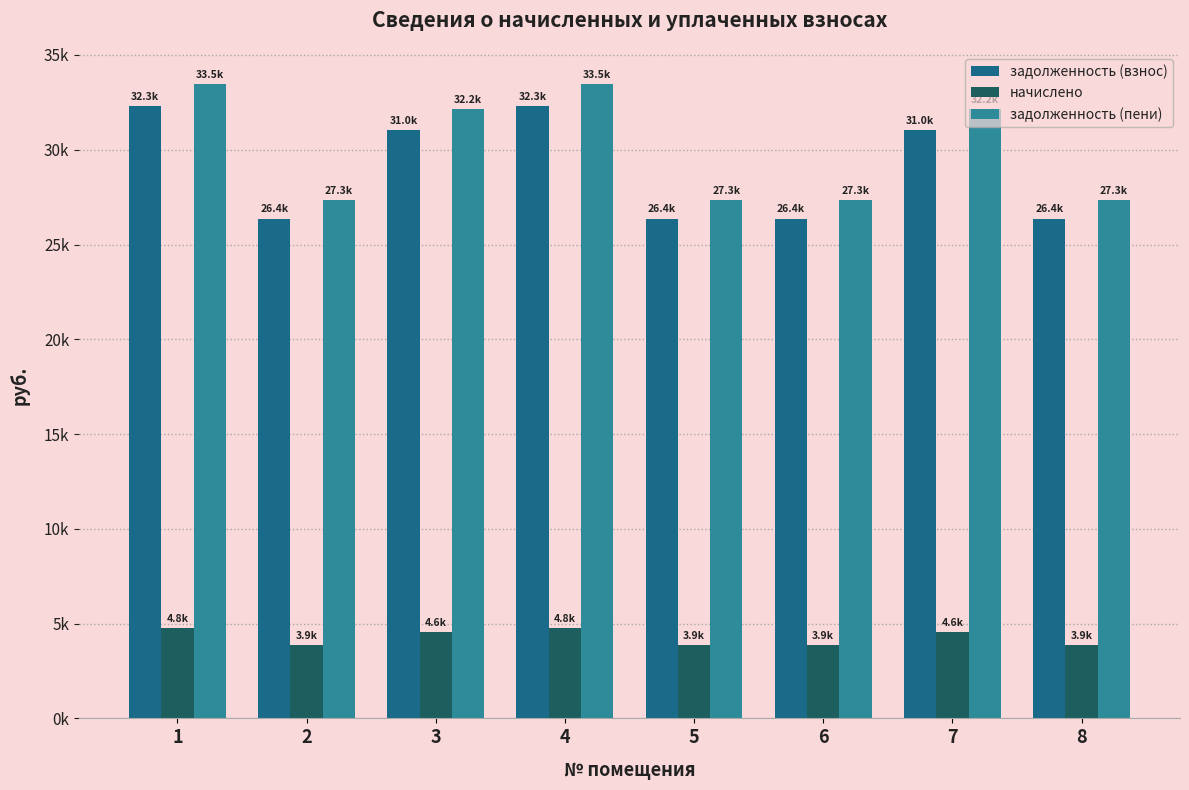

Are the bars horizontal?

No